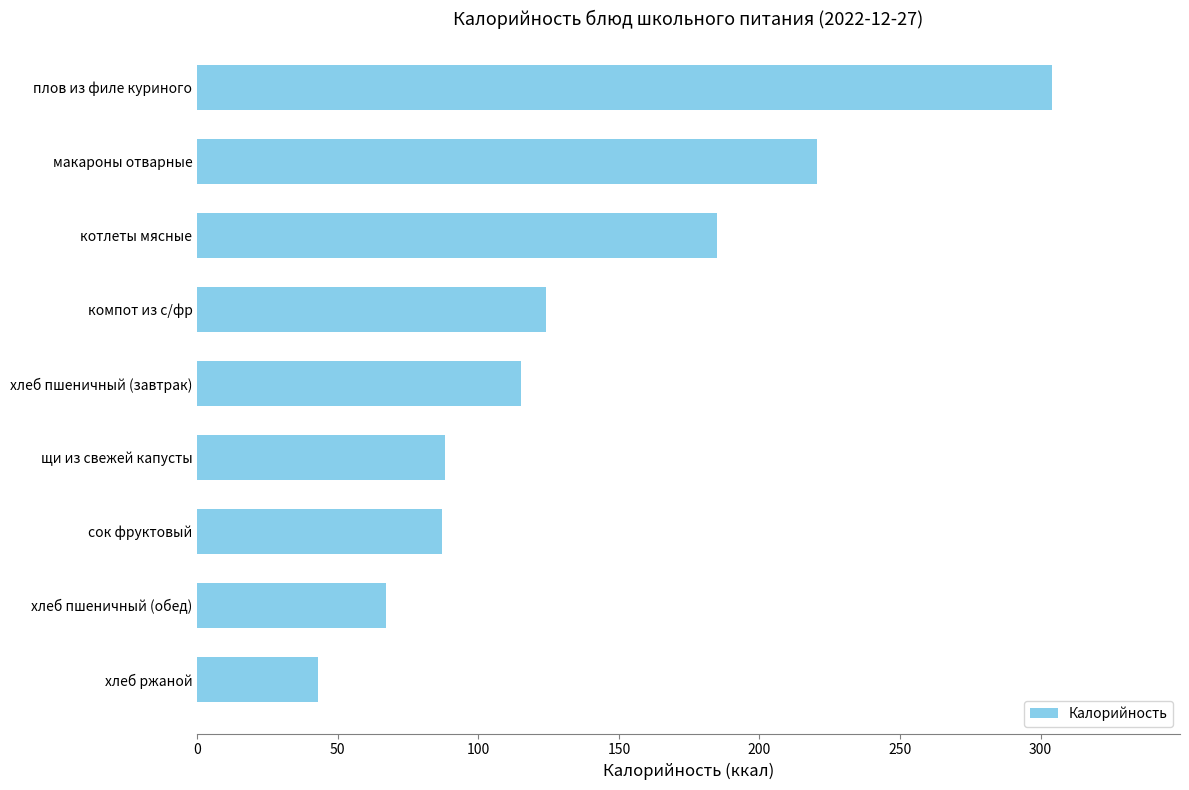

What is the approximate value at хлеб пшеничный (завтрак)?

115.0